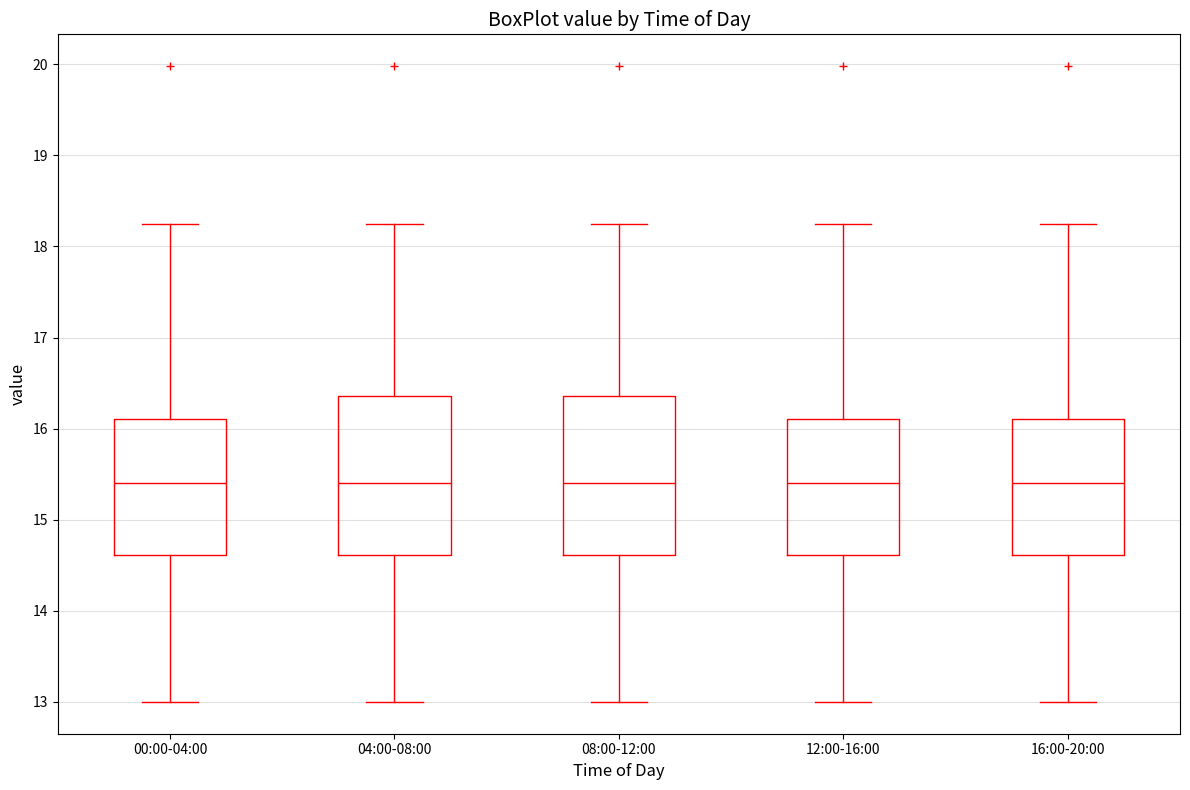

Where is the lower edge of the box for 04:00-08:00 on the y-axis? The values are not printed on the chart, so give them approximately, as read against the axis.

14.6